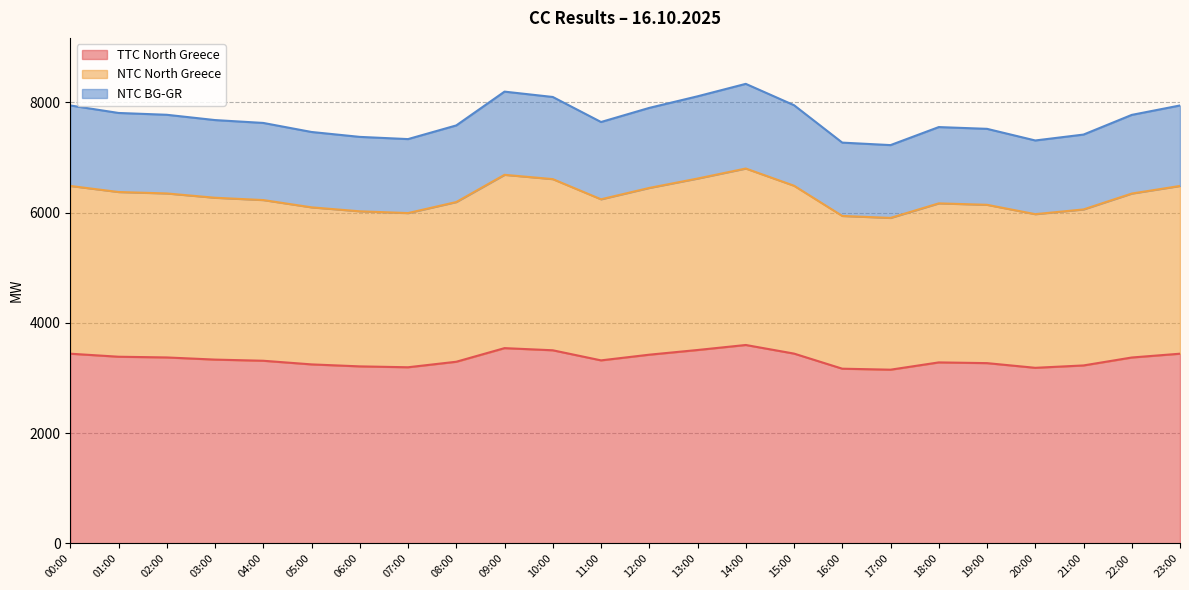

True or false: TTC North Greece and NTC North Greece intersect in this chart.

False